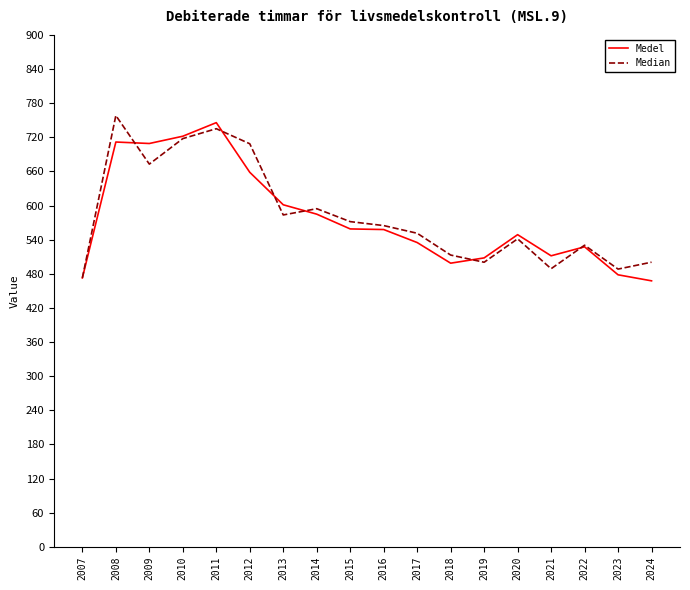

What is the total value across all series at 2015?

1130.5